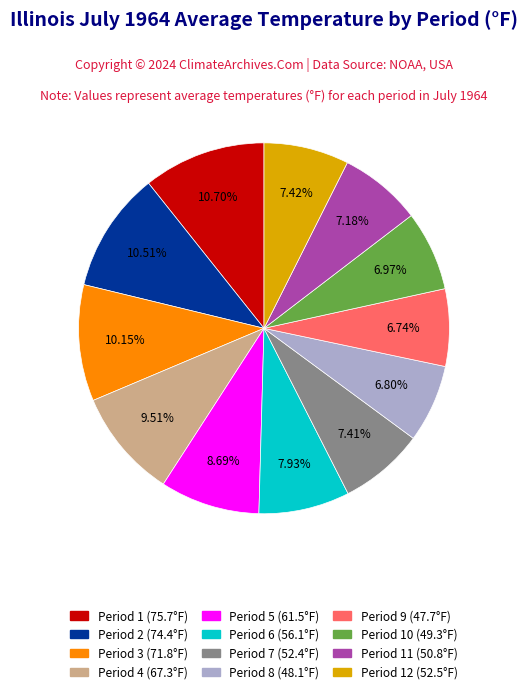

Is there a majority slice in this chart?

No